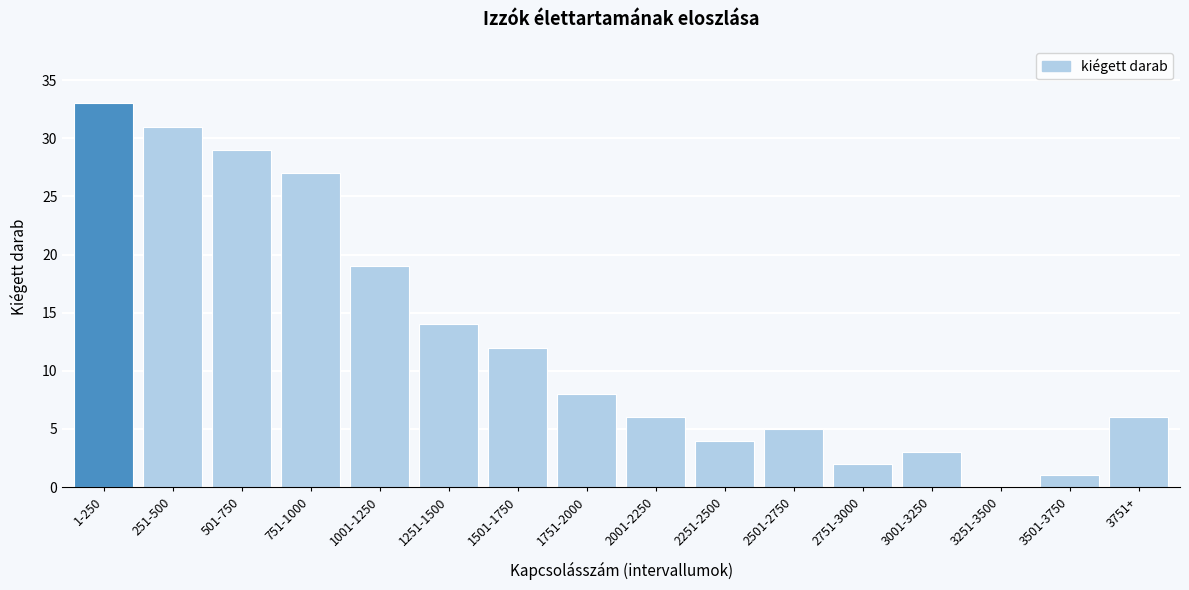

Reading left to right, what are all the values shown in this chart?

1-250=33	251-500=31	501-750=29	751-1000=27	1001-1250=19	1251-1500=14	1501-1750=12	1751-2000=8	2001-2250=6	2251-2500=4	2501-2750=5	2751-3000=2	3001-3250=3	3251-3500=0	3501-3750=1	3751+=6